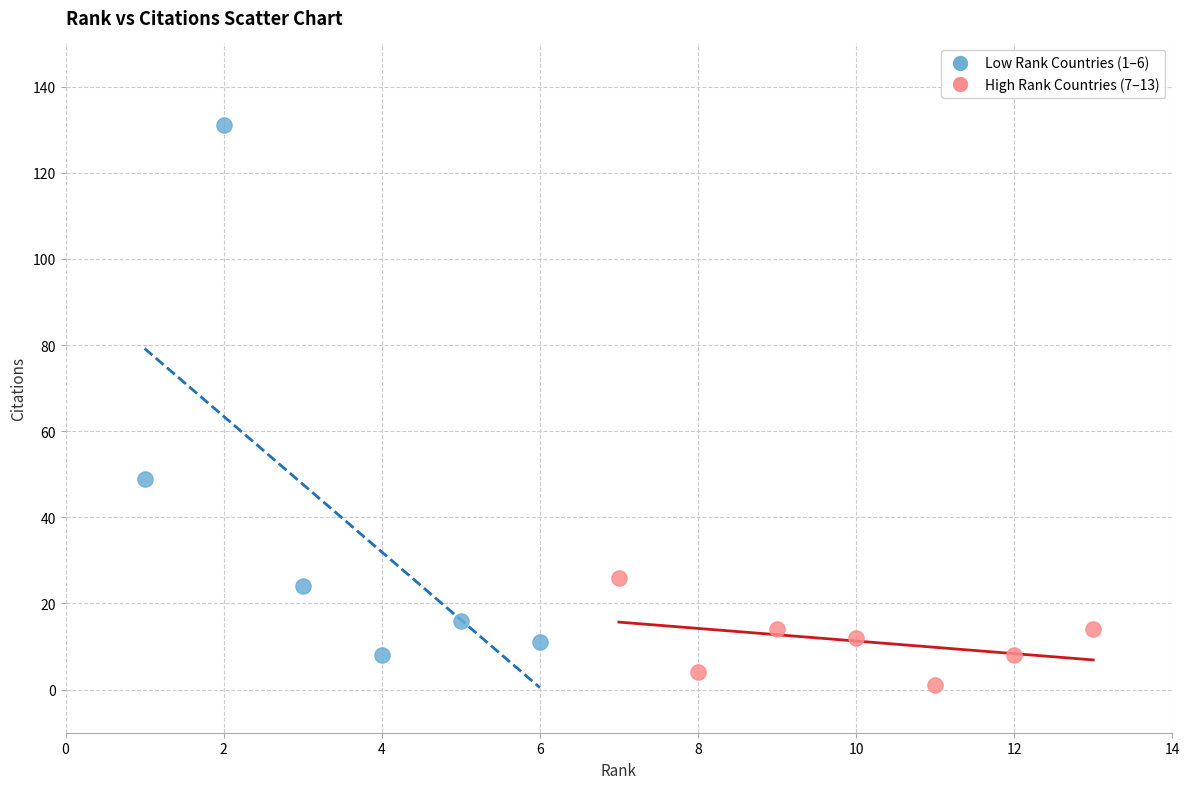

What are all the series names shown in the legend?

Low Rank Countries (1–6), High Rank Countries (7–13)